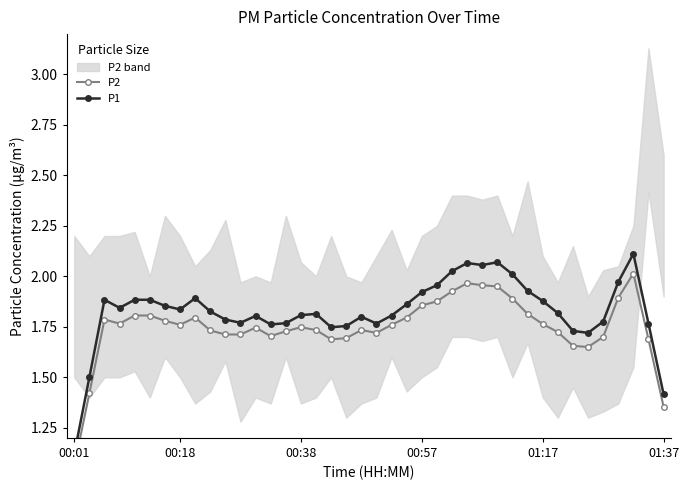

Read the P2 value at 22.

1.8